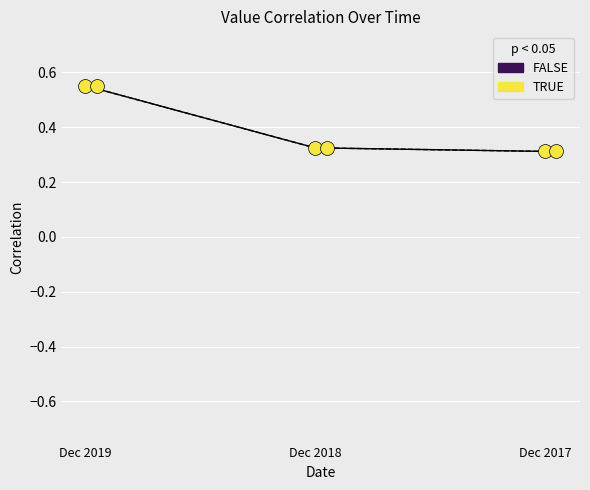

At how many categories does at least one series exceed 0?

3